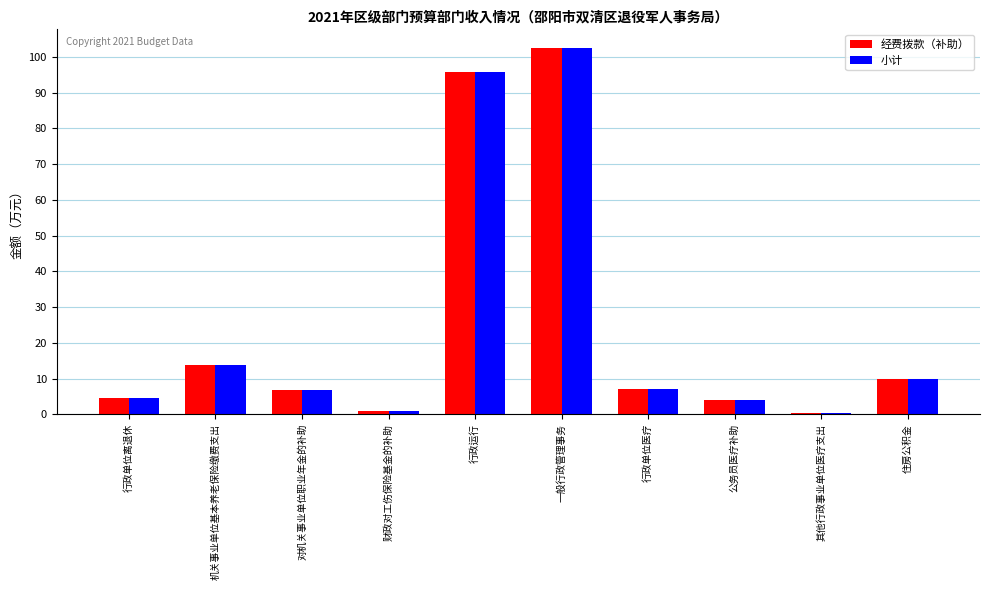

Where is 经费拨款（补助） nearest to the value 51?

机关事业单位基本养老保险缴费支出